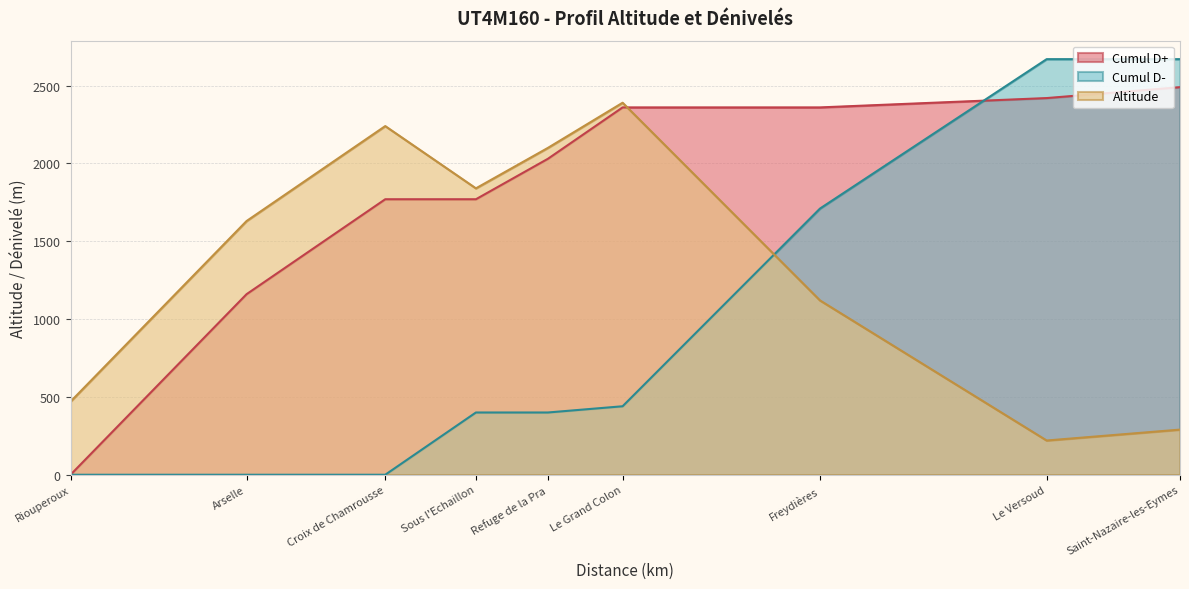

Reading left to right, what are all the values shown in this chart?

Cumul D+: 0	1160	1770	1770	2030	2360	2360	2420	2490
Cumul D-: 0	0	0	400	400	440	1710	2670	2670
Altitude: 470	1630	2240	1840	2100	2390	1120	220	290